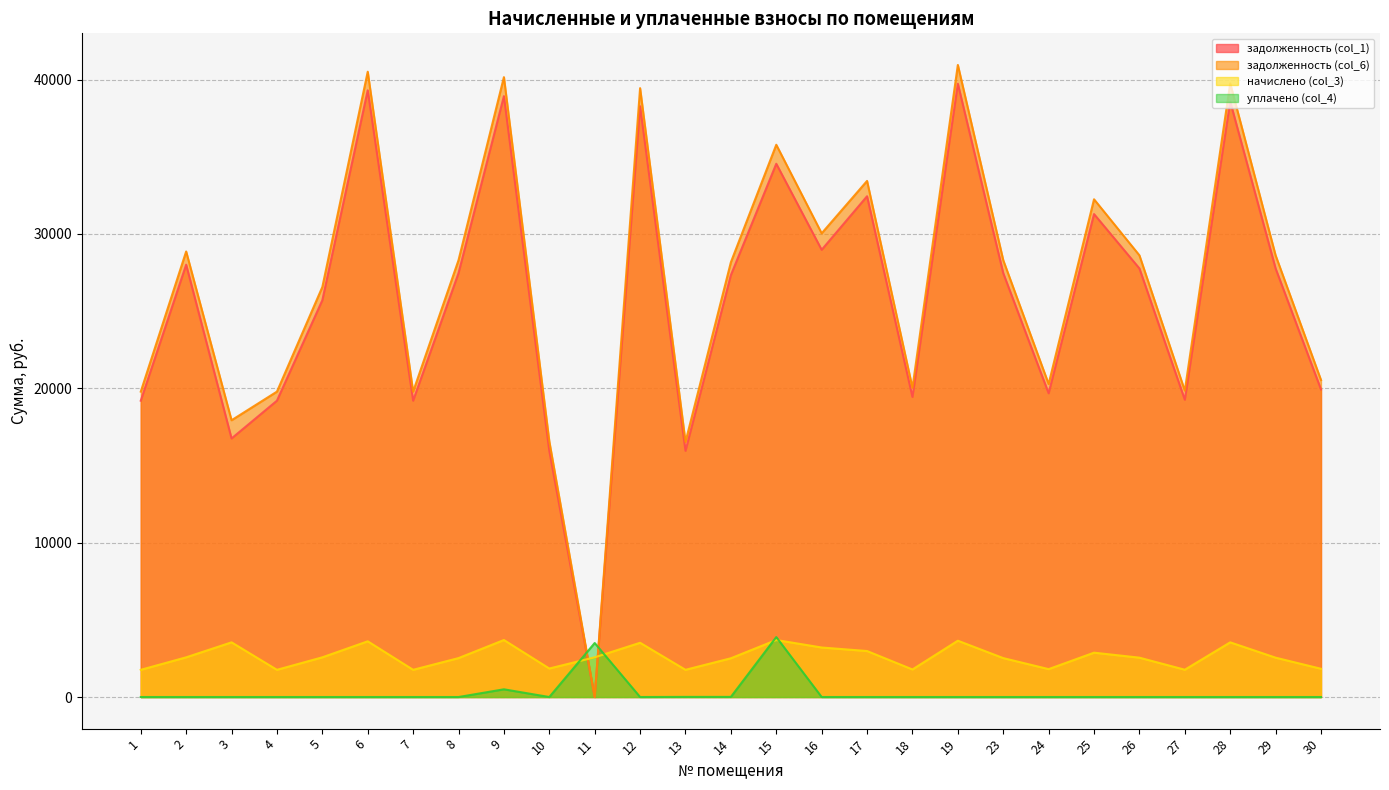

What are all the series names shown in the legend?

задолженность (col_1), задолженность (col_6), начислено (col_3), уплачено (col_4)